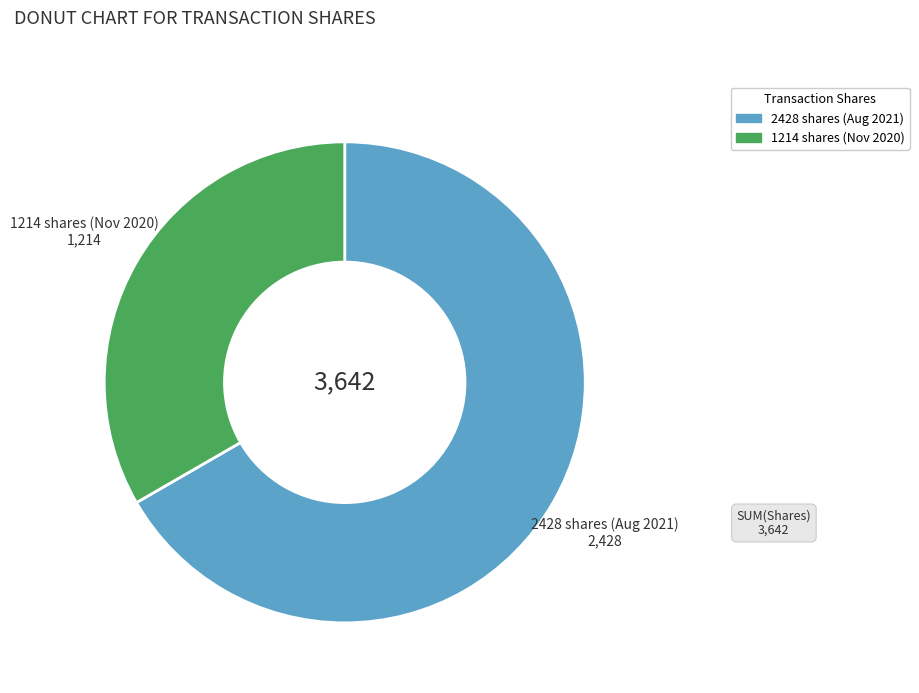

Does any single category account for the majority?

Yes